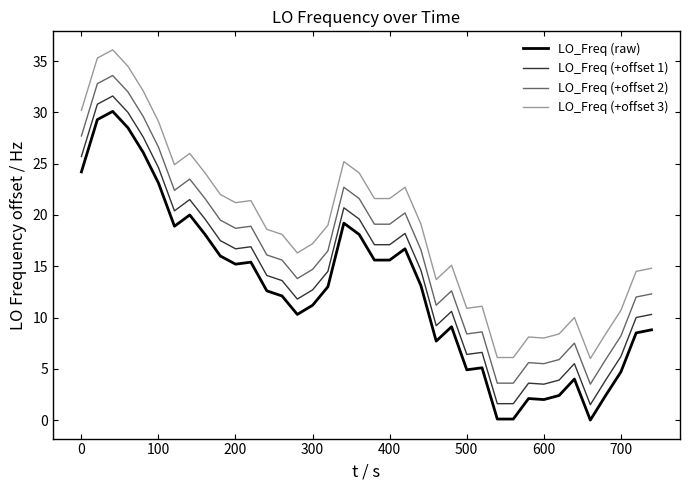

Does the chart have visible grid lines?

No